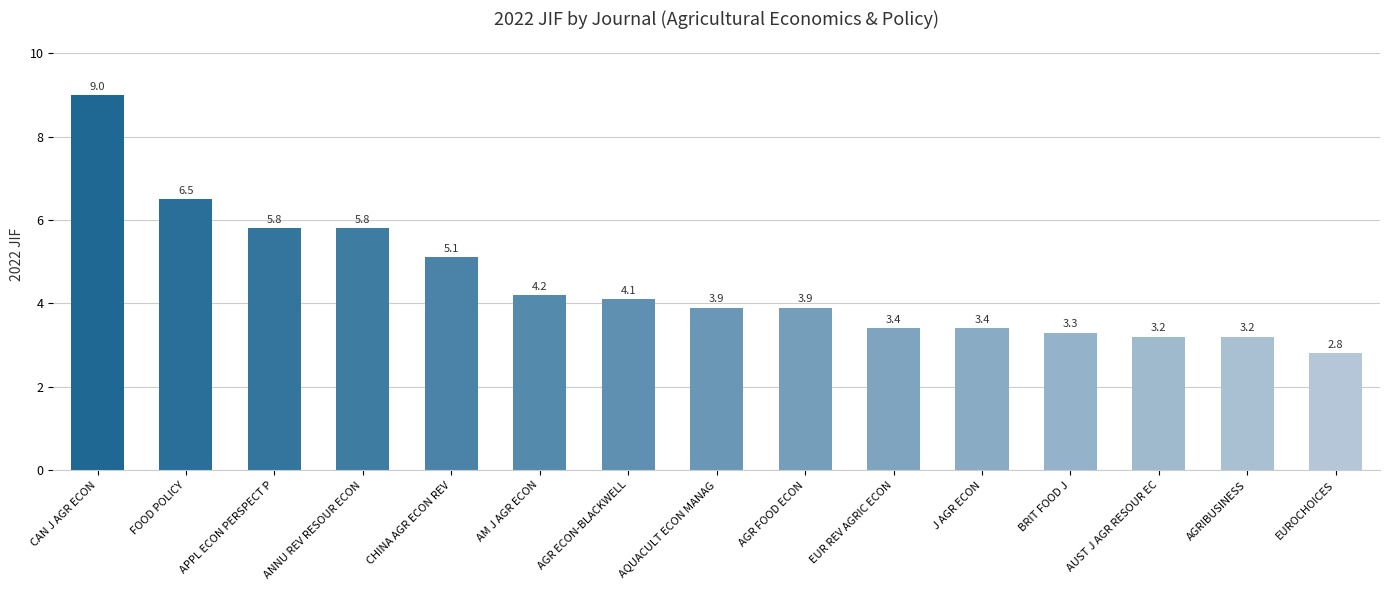

At which category does the chart reach its peak across all series?

CAN J AGR ECON